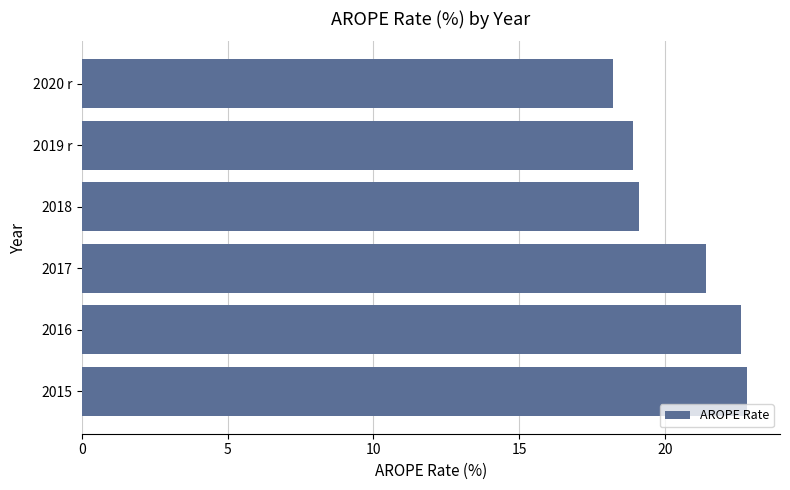

List the labels in order of value, largest first.

2015, 2016, 2017, 2018, 2019 r, 2020 r